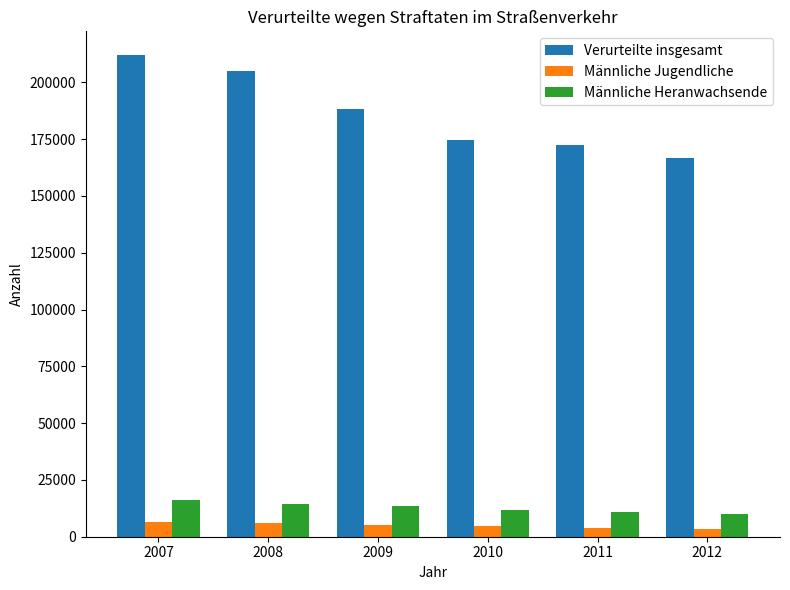

What is the difference between the Männliche Jugendliche values at 2010 and 2007?

2103